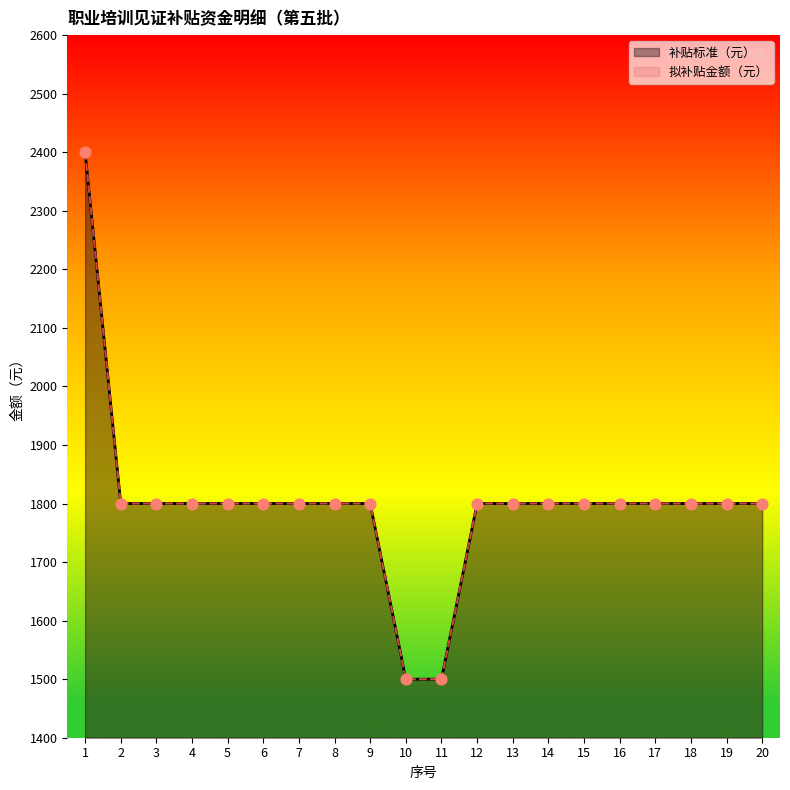

Which series reaches the minimum Y coordinate?

补贴标准（元）